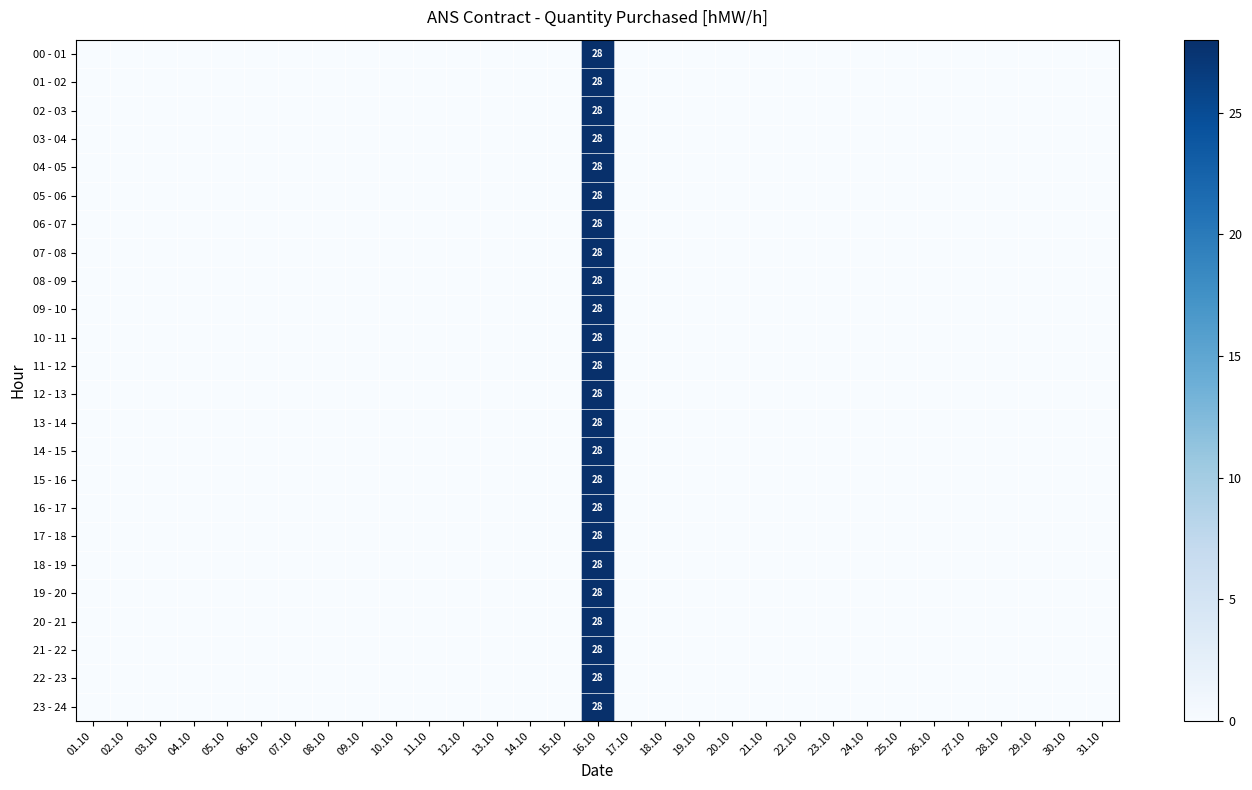

Count the number of data series in this chart.

24